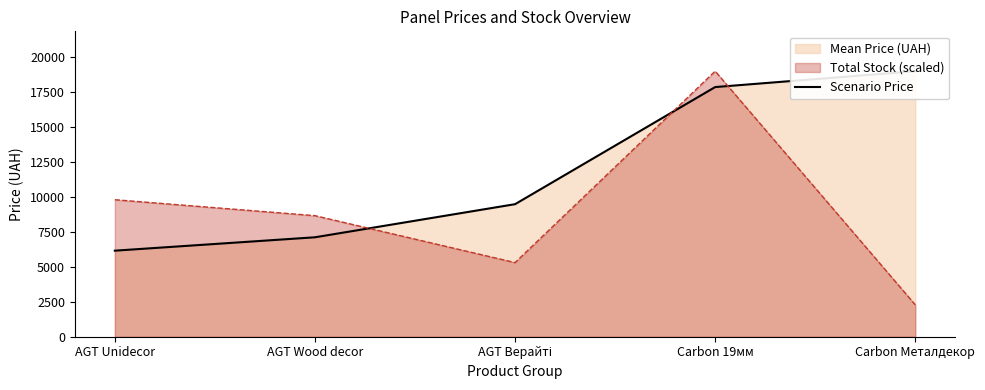

What is the difference between the values at AGT Wood decor and Carbon Металдекор?

11859.0